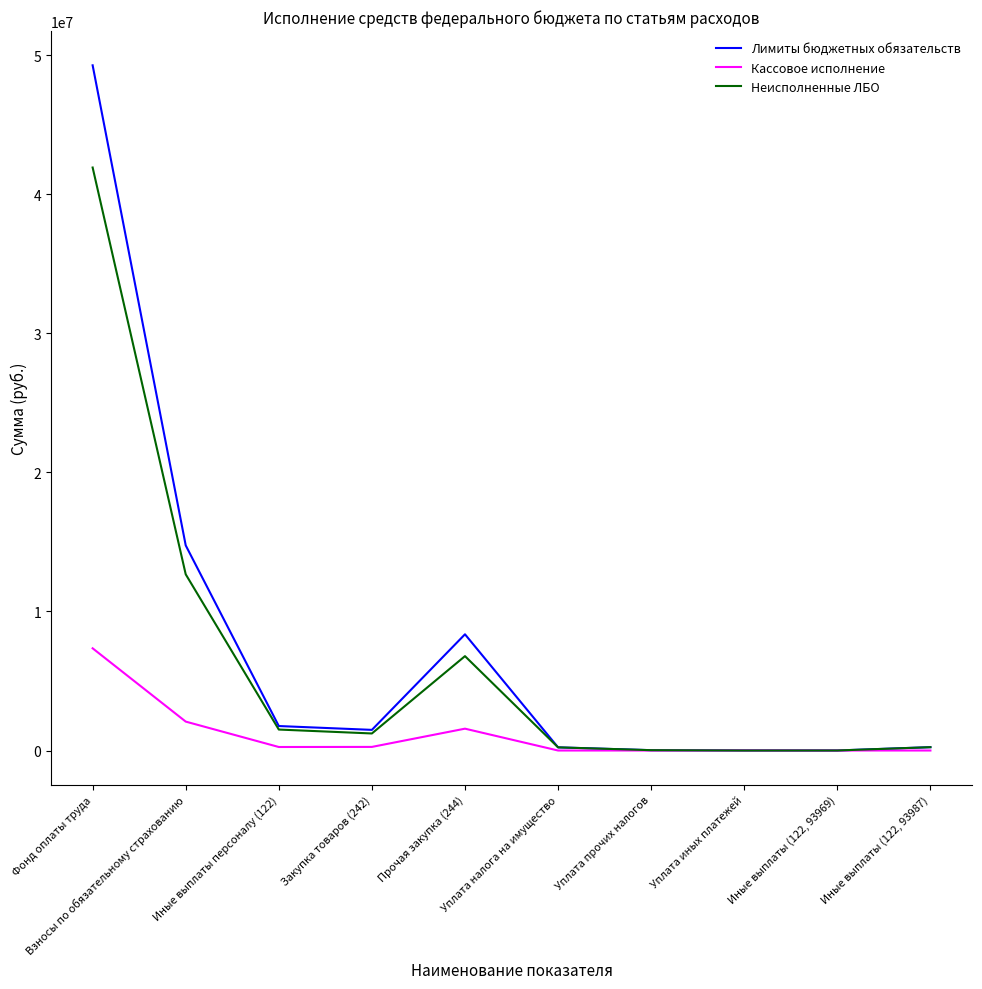

What is the average value of the Лимиты бюджетных обязательств series?

7613206.1